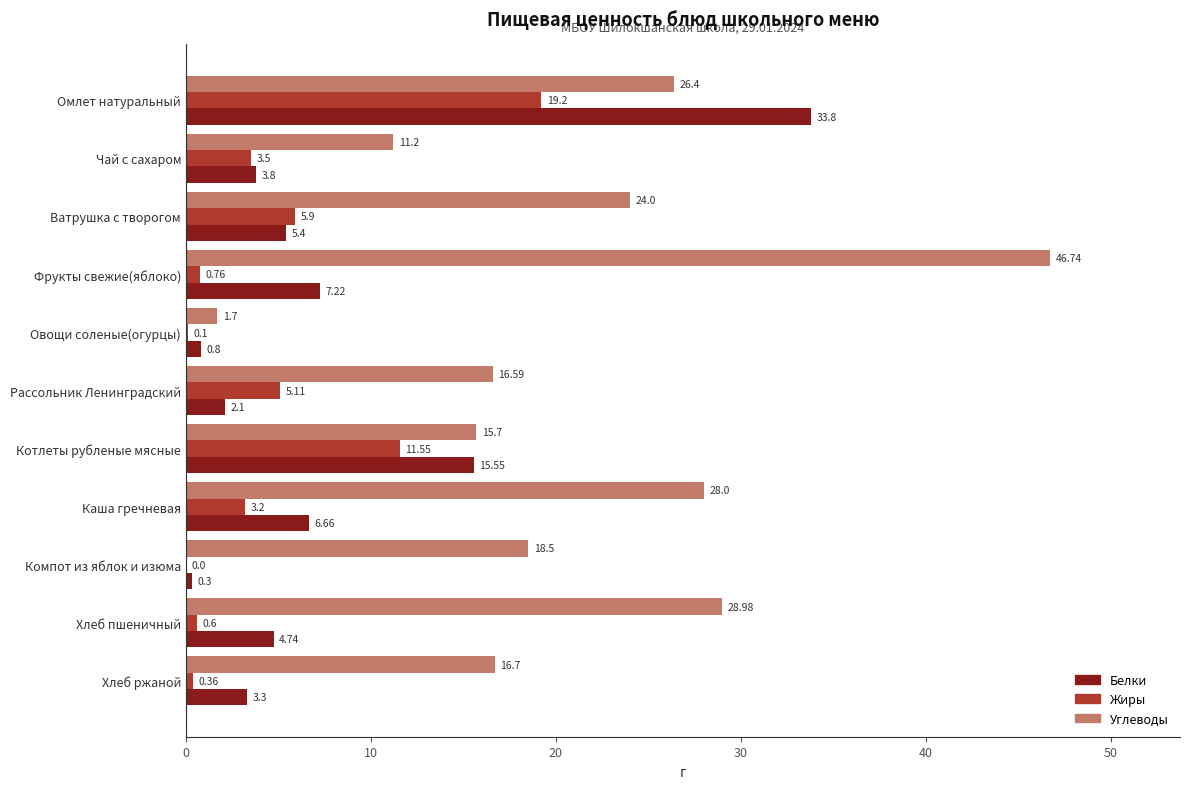

At which label does Углеводы reach its peak?

Фрукты свежие(яблоко)